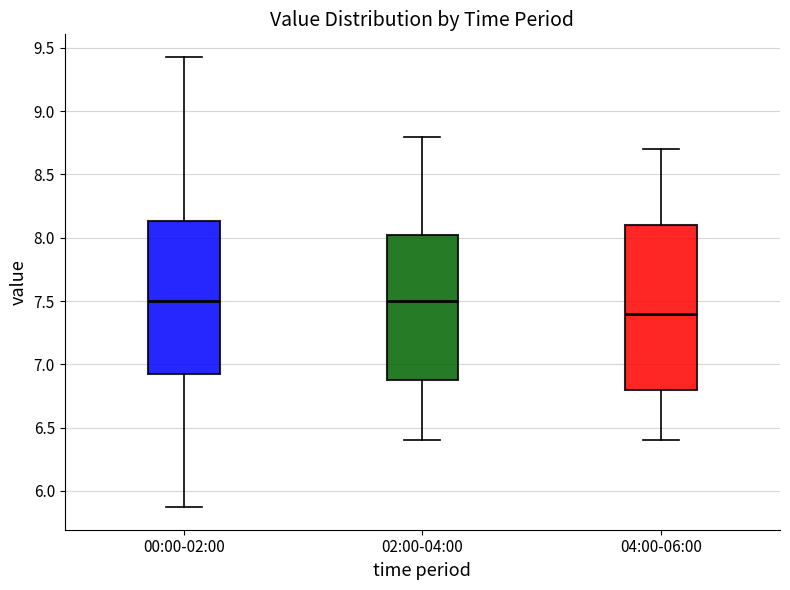

Reading left to right, transcribe this box plot: for each box, give where its median line is, the range the box spans, and where its two whiskers end, as read against the y-axis. The values are not printed on the chart, so give them approximately, as read against the axis.

00:00-02:00: median 7.50, box 6.90 to 8.15, whiskers 5.85 to 9.45
02:00-04:00: median 7.50, box 6.90 to 8.05, whiskers 6.40 to 8.80
04:00-06:00: median 7.40, box 6.80 to 8.10, whiskers 6.40 to 8.70